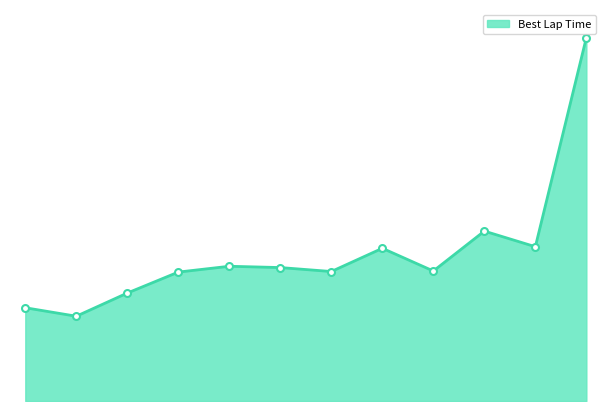

Does the chart have visible grid lines?

No